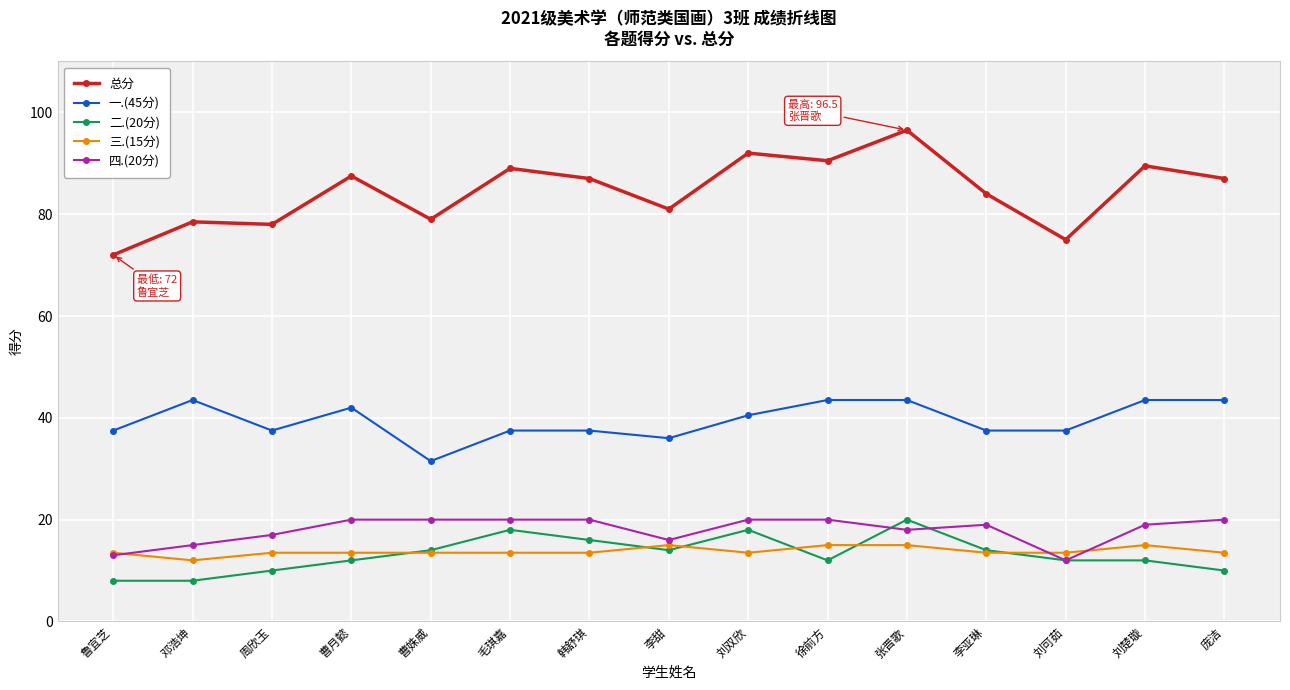

True or false: 一.(45分) and 总分 intersect in this chart.

False